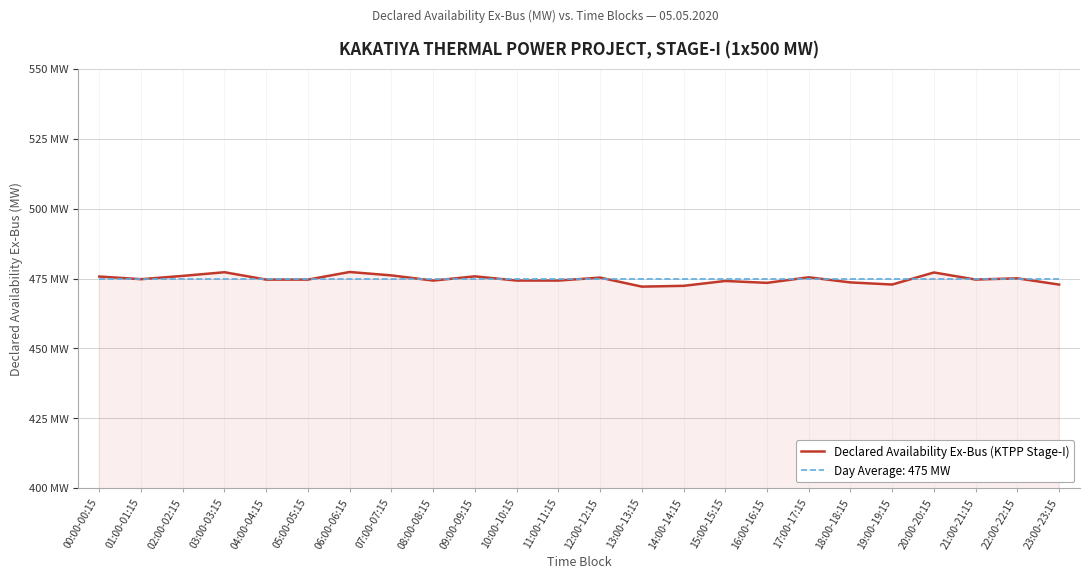

Is this an area chart (filled region under the line)?

Yes